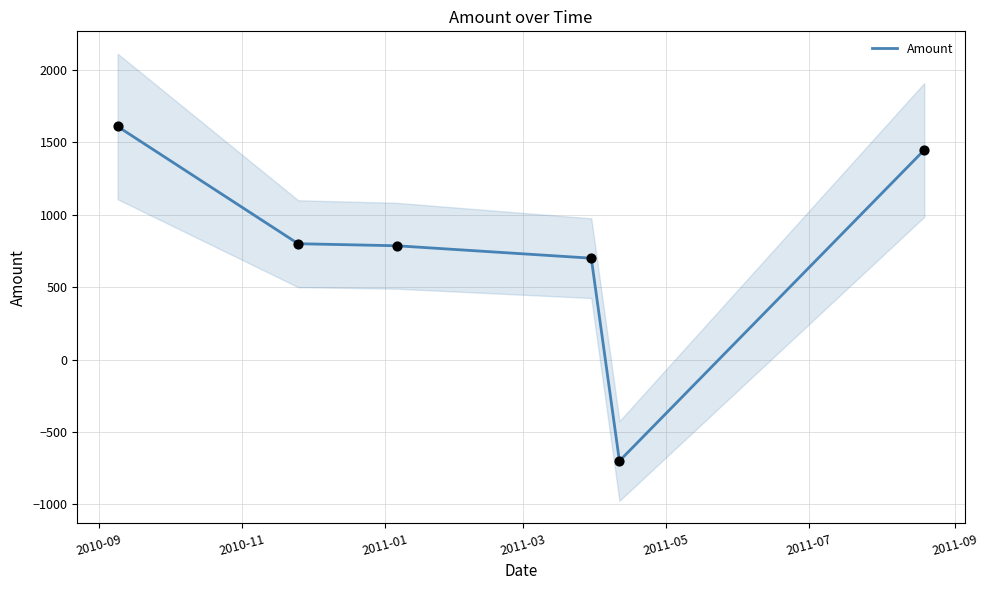

What is the change in value from 2010-09 to 2011-05?

-2309.5